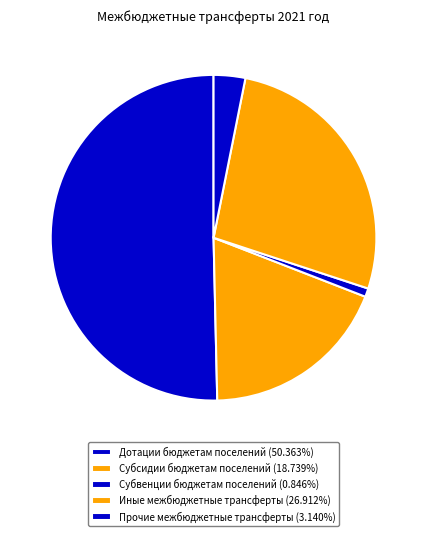

To the nearest percent, what is the combined percentage of Субсидии бюджетам поселений and Субвенции бюджетам поселений?

20%